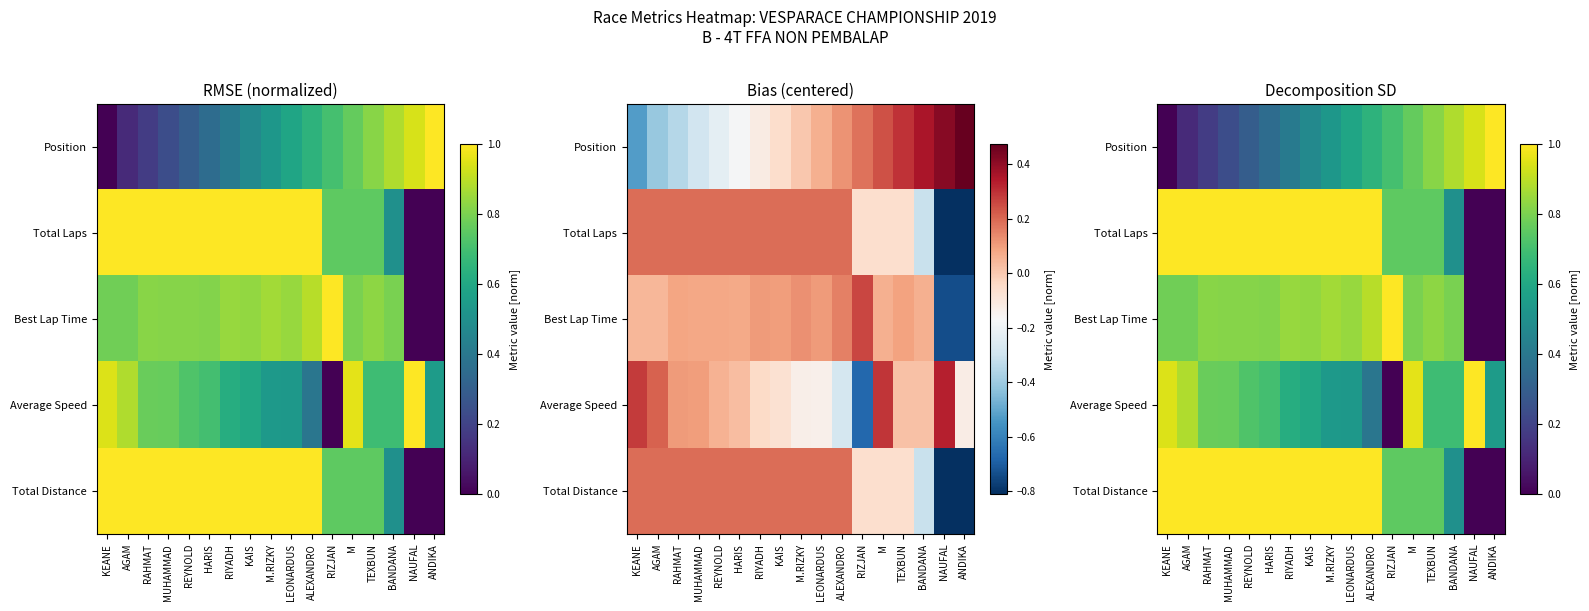

List the series in order of their peak value, highest first.

Position, Total Laps, Best Lap Time, Average Speed, Total Distance